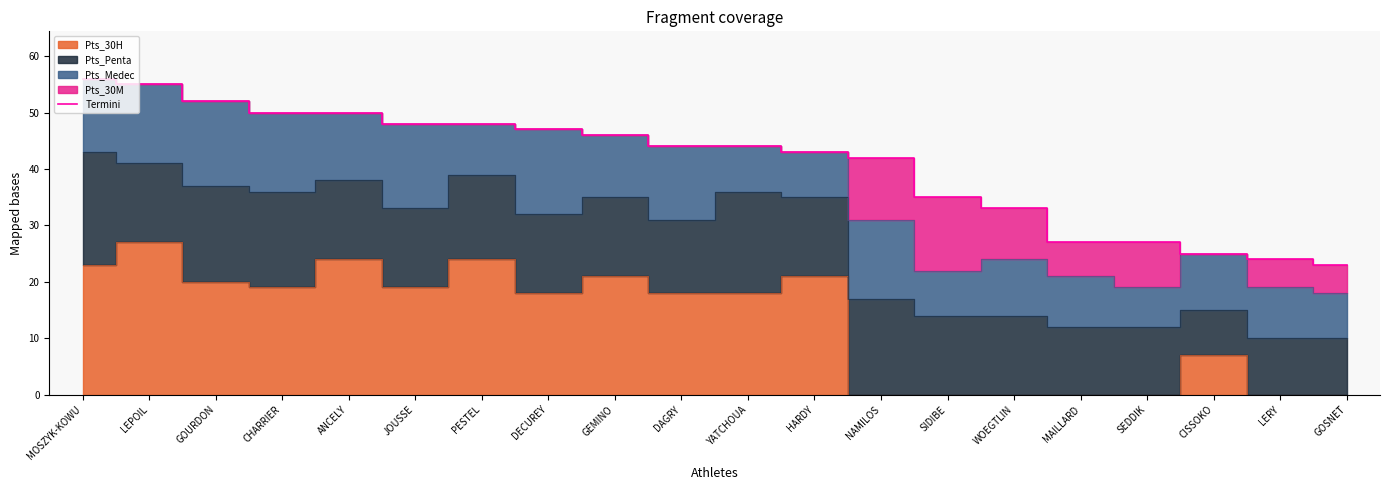

Count the number of categories in the chart.

20